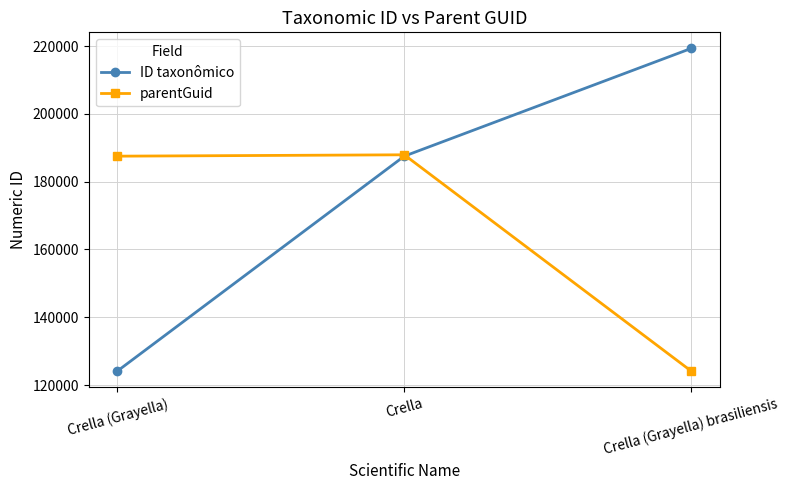

Is this an area chart (filled region under the line)?

No